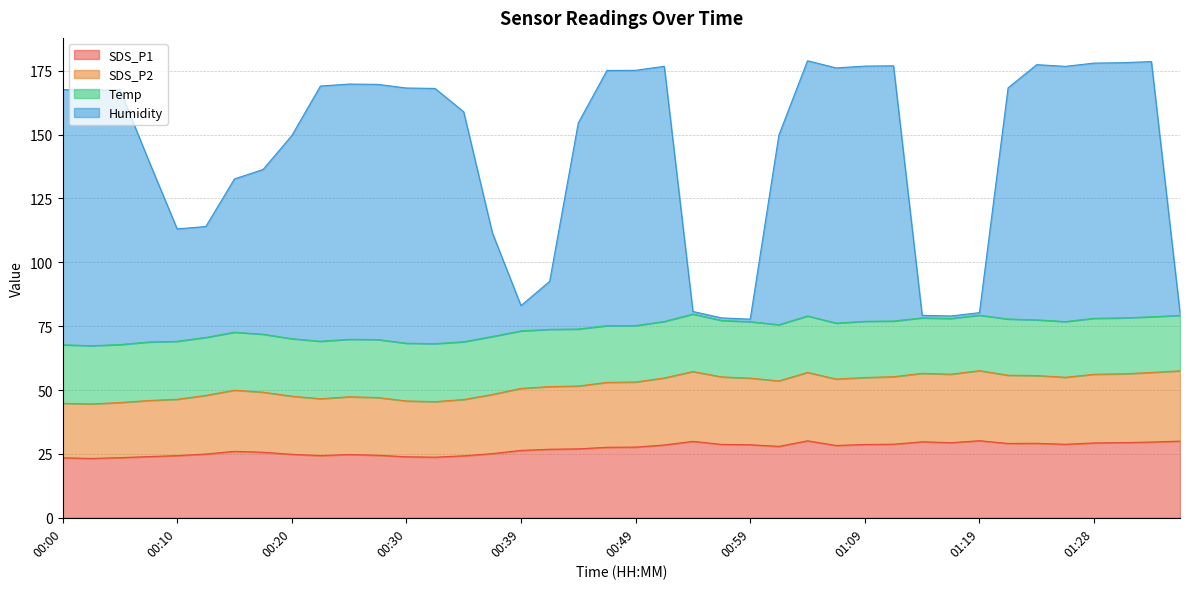

Between 01:16 and 00:37, which is larger?

01:16